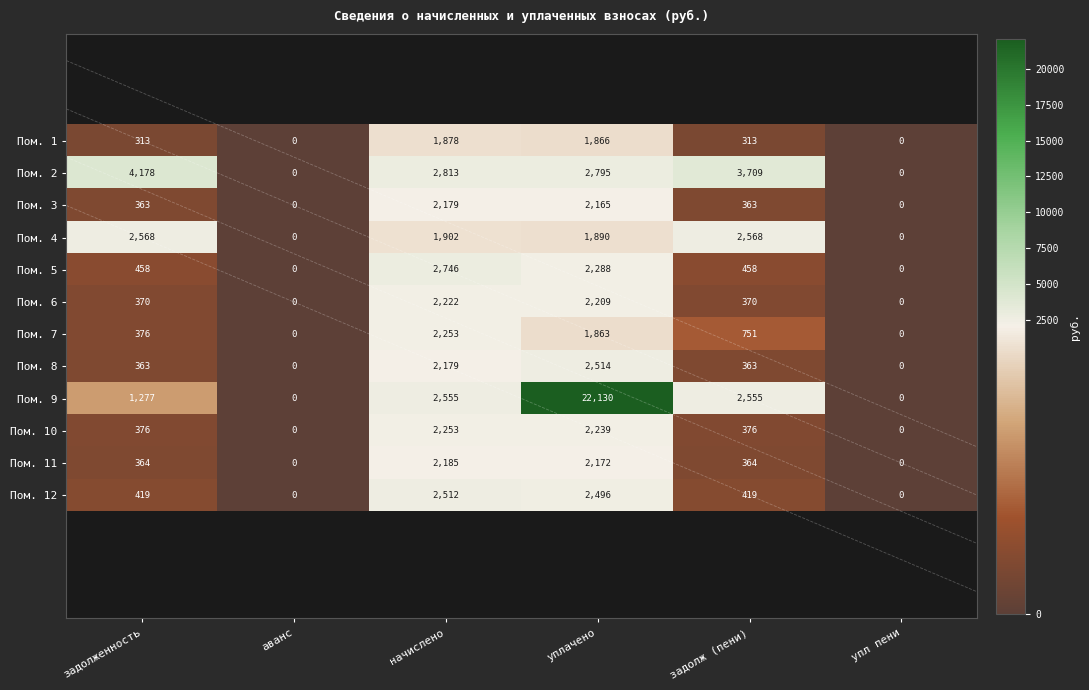

List the labels in order of Пом. 10 value, smallest first.

аванс, упл пени, задолженность, задолж (пени), уплачено, начислено